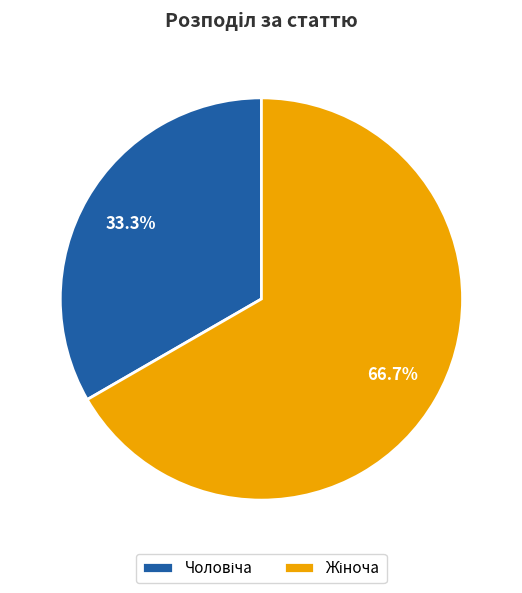

Is there a majority slice in this chart?

Yes